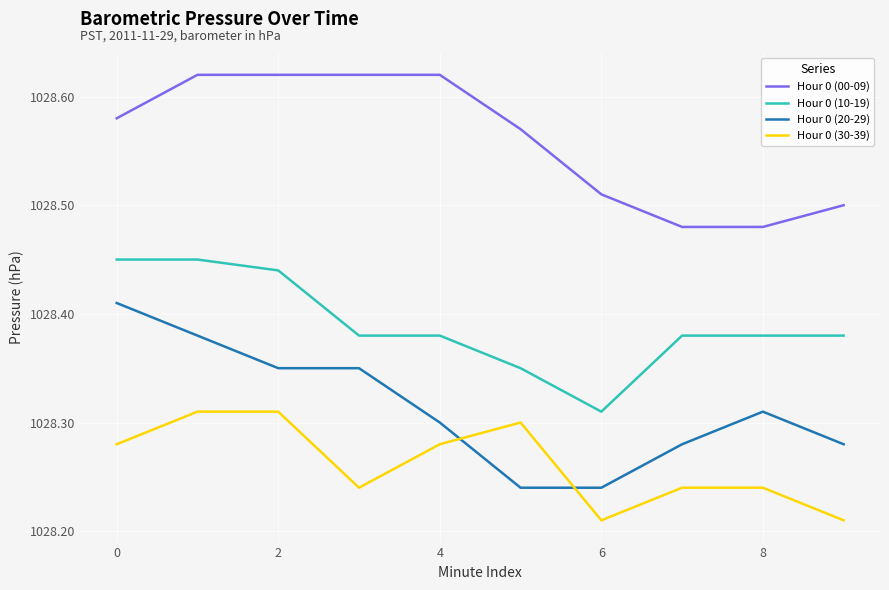

True or false: Hour 0 (20-29) and Hour 0 (10-19) intersect in this chart.

False